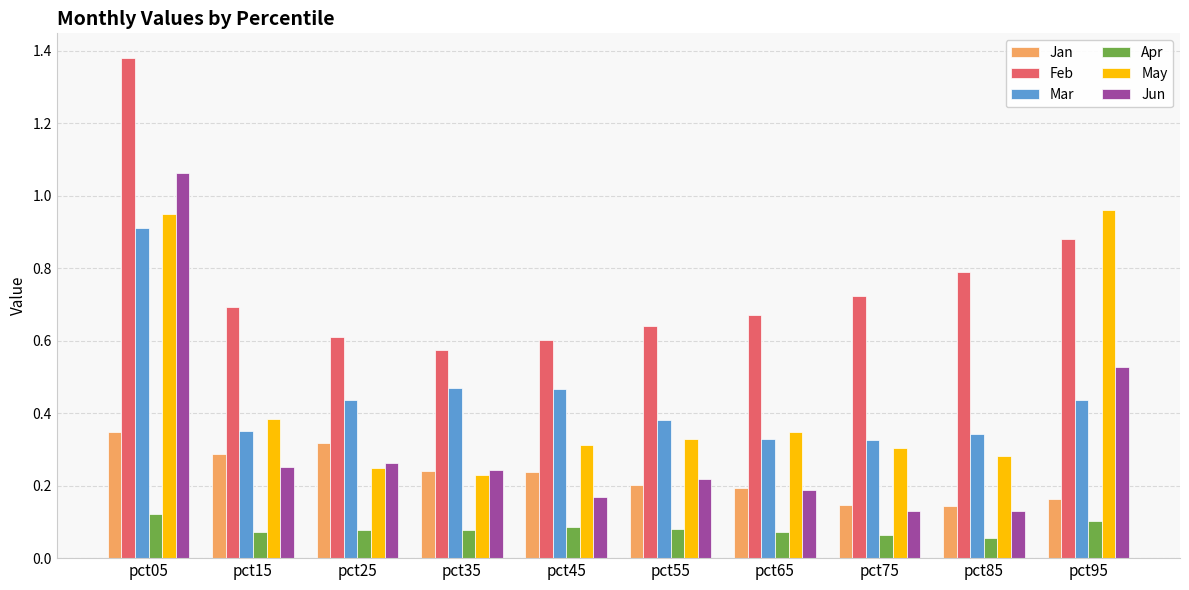

Which category has the highest value in the Feb series?

pct05